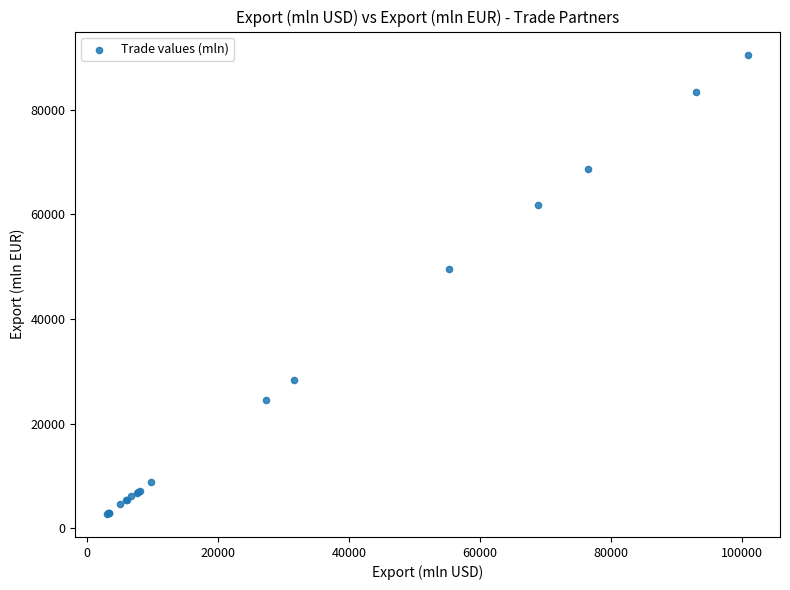

What Y value in the scatter plot is closest to 46617?

49564.2